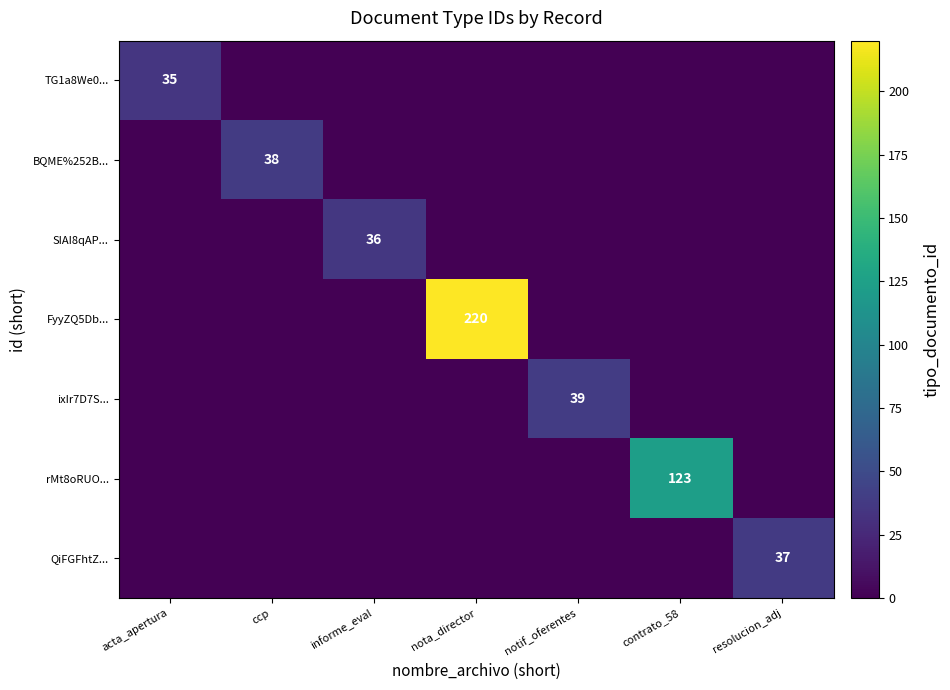

The QiFGFhtZ... series shows 37 at resolucion_adj. True or false?

True